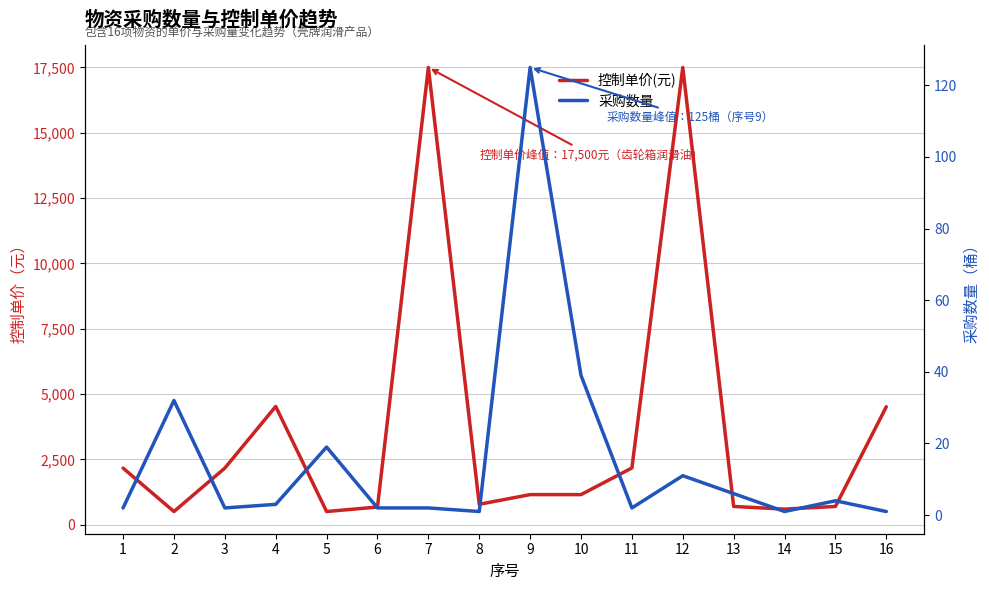

Reading left to right, transcribe all the data shown in this chart.

控制单价(元): 2165	503	2165	4525	503	675	17500	780	1150	1150	2170	17500	697	595	697	4513
采购数量: 2	32	2	3	19	2	2	1	125	39	2	11	6	1	4	1